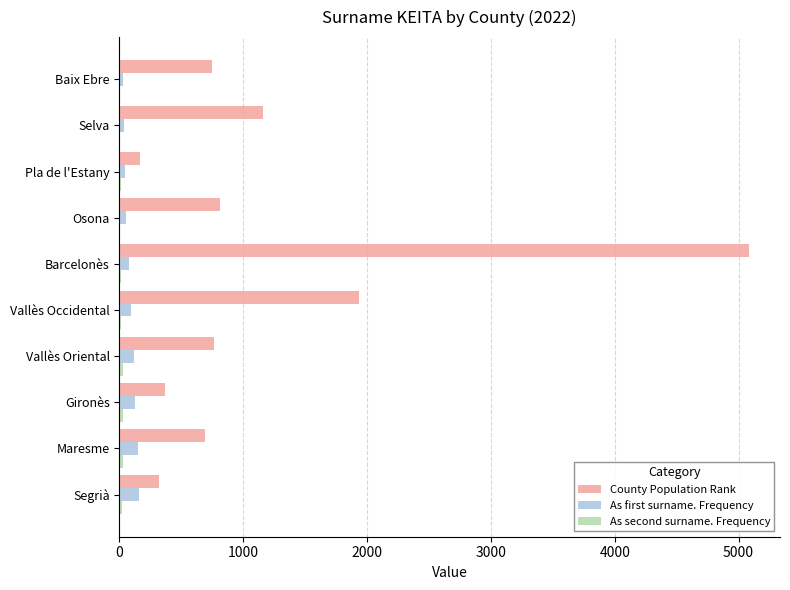

The County Population Rank series shows 3283 at Vallès Occidental. True or false?

False